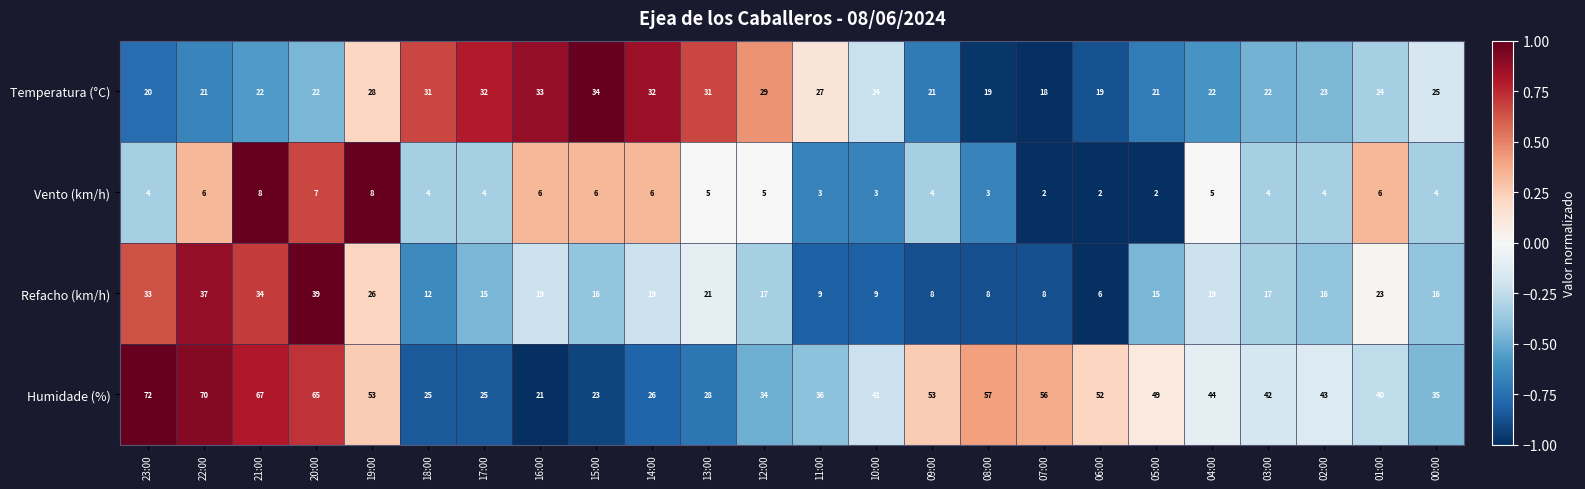

What is the total value across all series at 15:00?

79